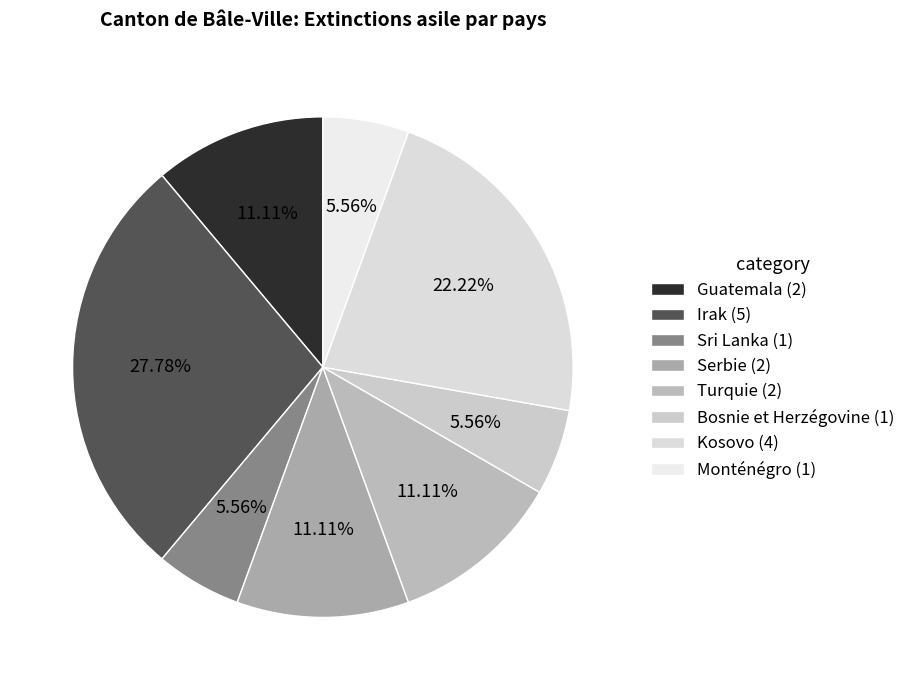

What is the total percentage of Guatemala and Sri Lanka?

16.7%